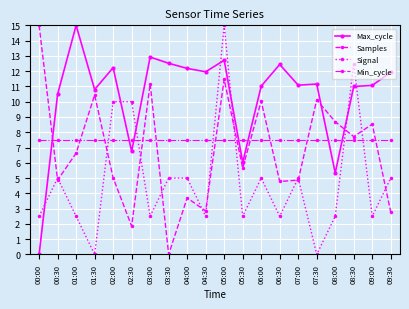

What is the value of the Samples point at the 5th from the left?

5.0